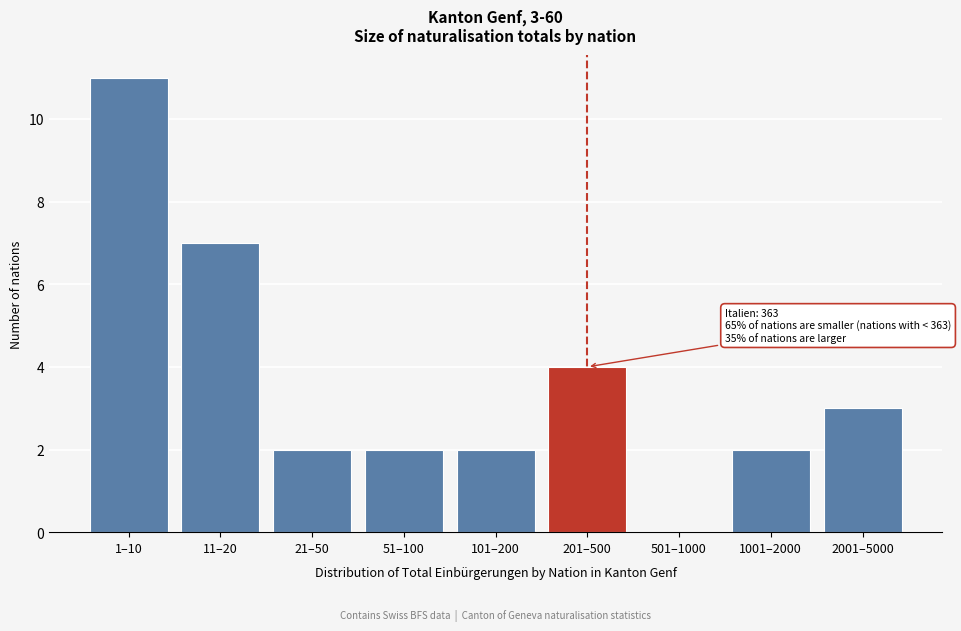

Reading left to right, list all the values displayed in this chart.

1–10=11	11–20=7	21–50=2	51–100=2	101–200=2	201–500=4	501–1000=0	1001–2000=2	2001–5000=3